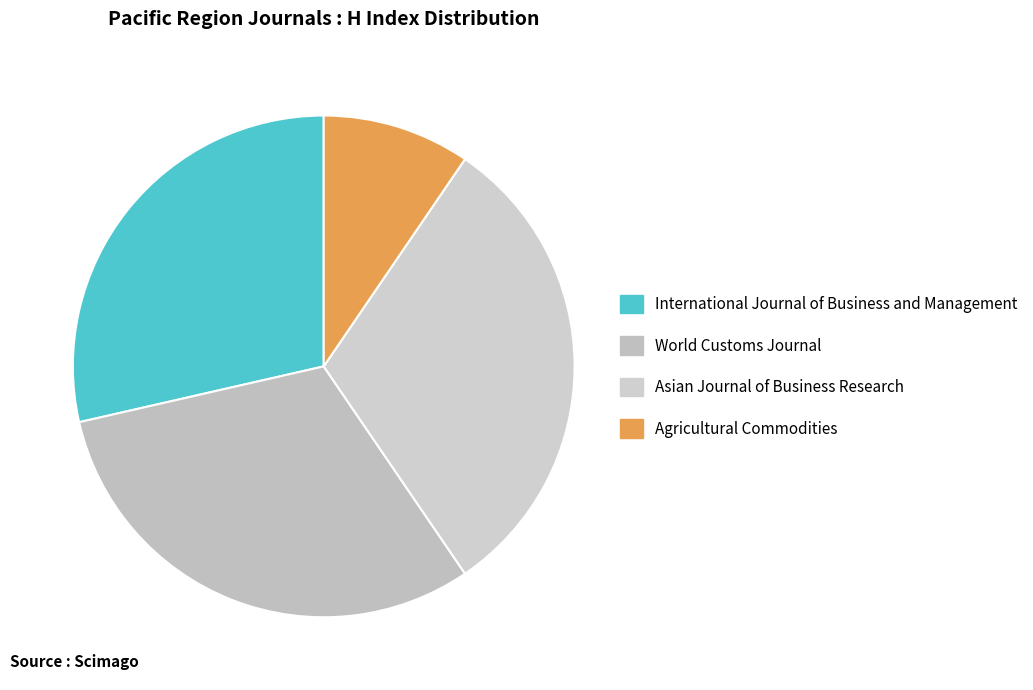

How many segments does this pie chart have?

4